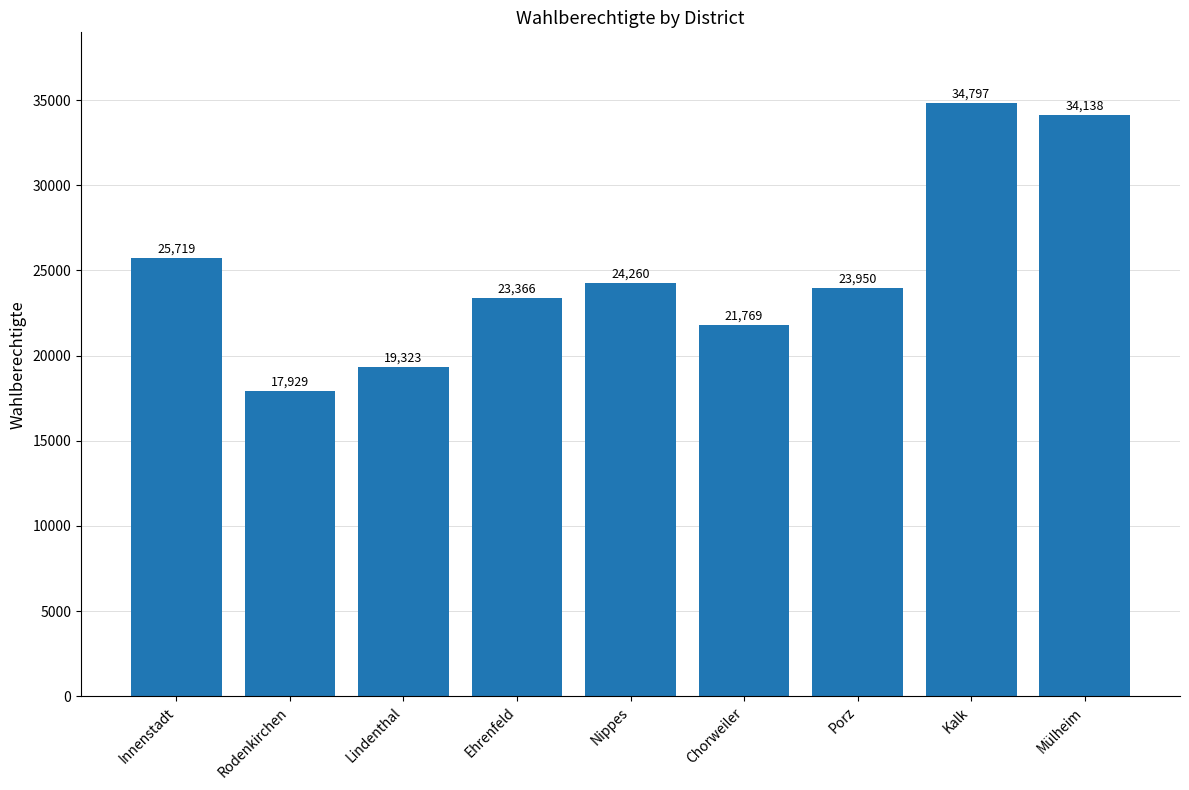

Reading left to right, extract all data points from this chart.

25719	17929	19323	23366	24260	21769	23950	34797	34138